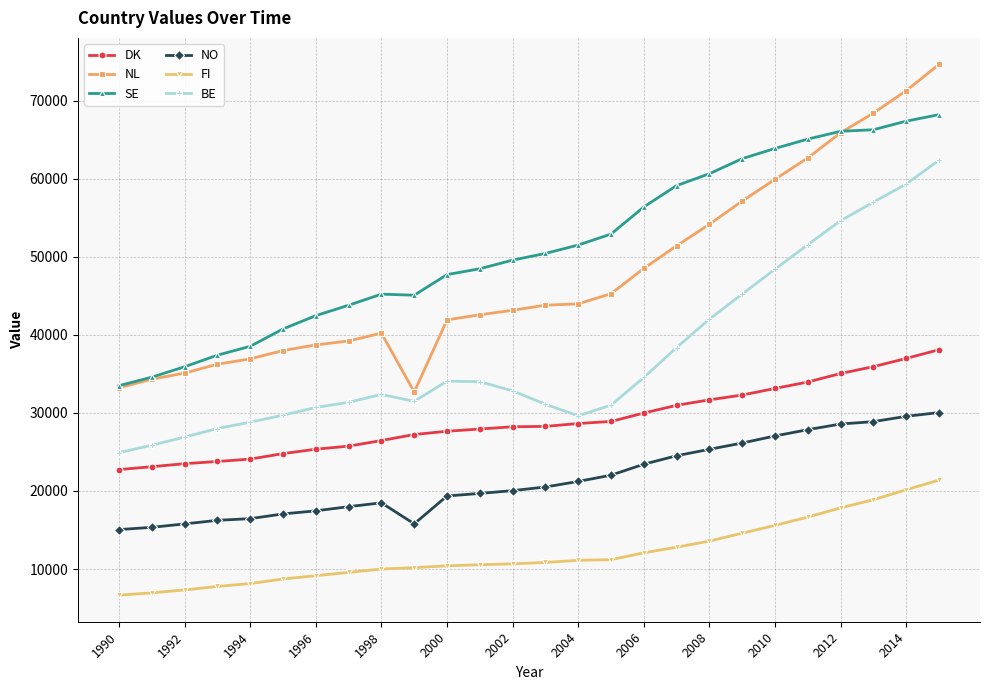

True or false: DK and SE intersect in this chart.

False